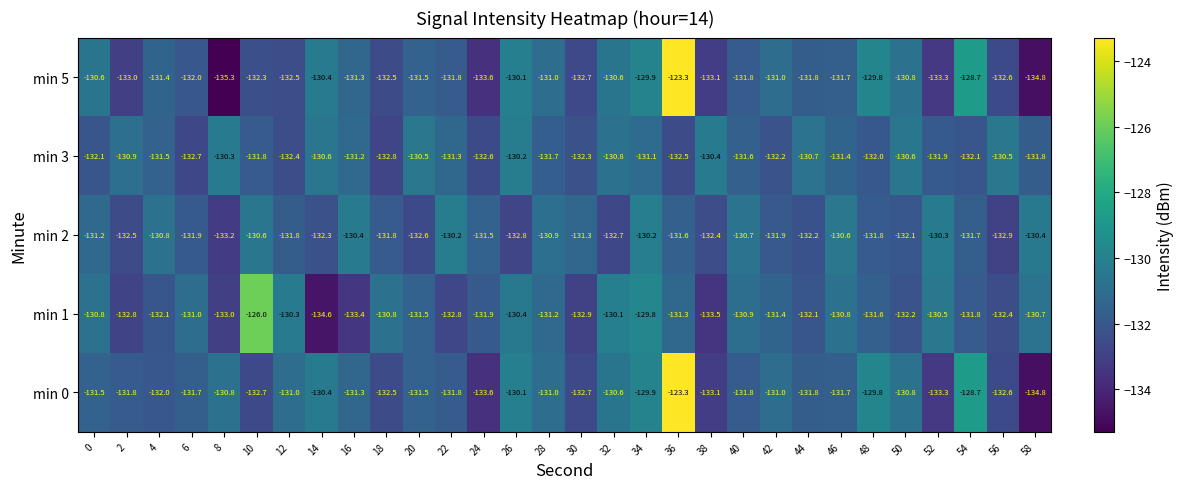

Between 8 and 20, which series saw the biggest shift?

min 5